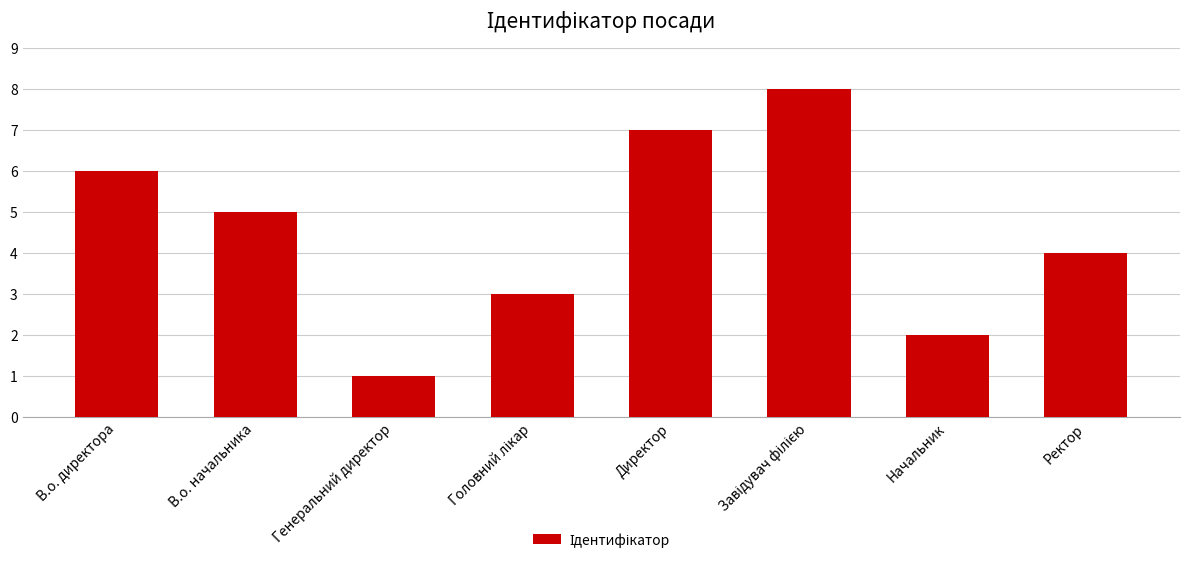

At which label does the data first exceed 5?

В.о. директора